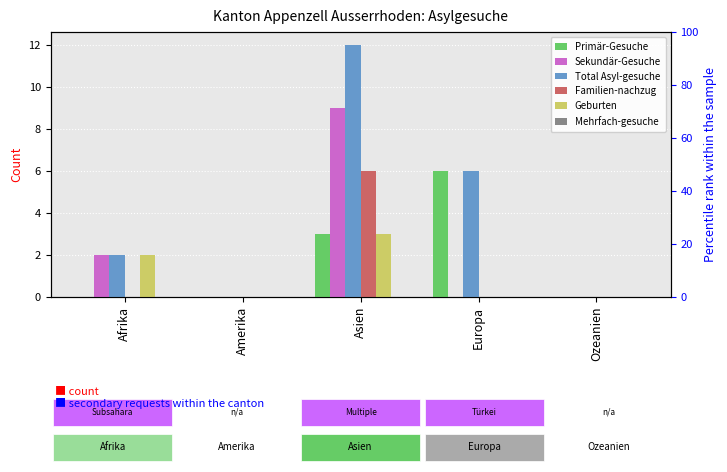

Are the bars grouped side by side (vs. stacked)?

Yes